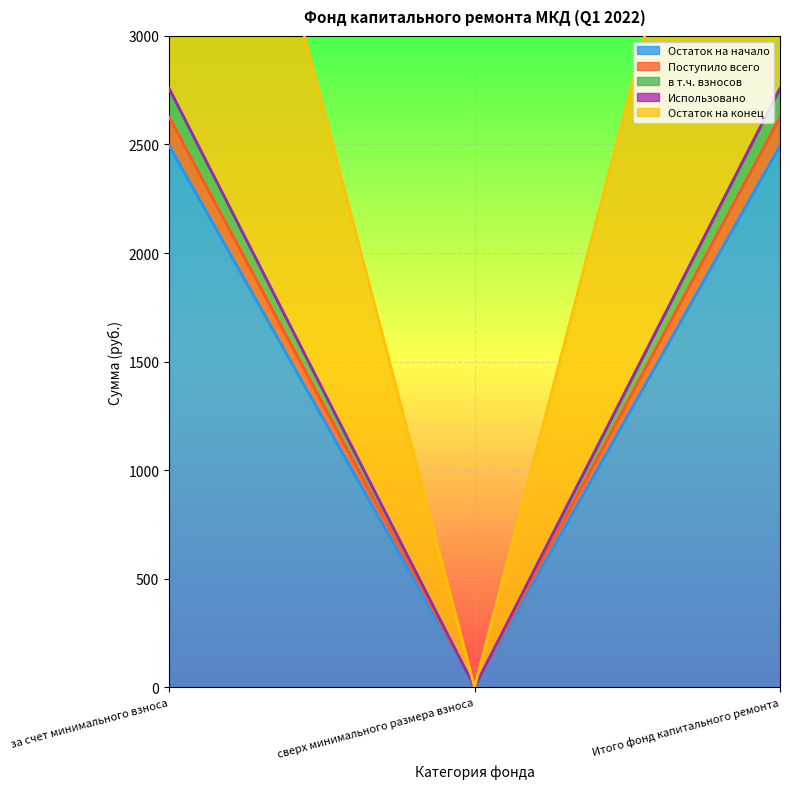

Which has a higher value, Итого фонд капитального ремонта or за счет минимального взноса?

Итого фонд капитального ремонта